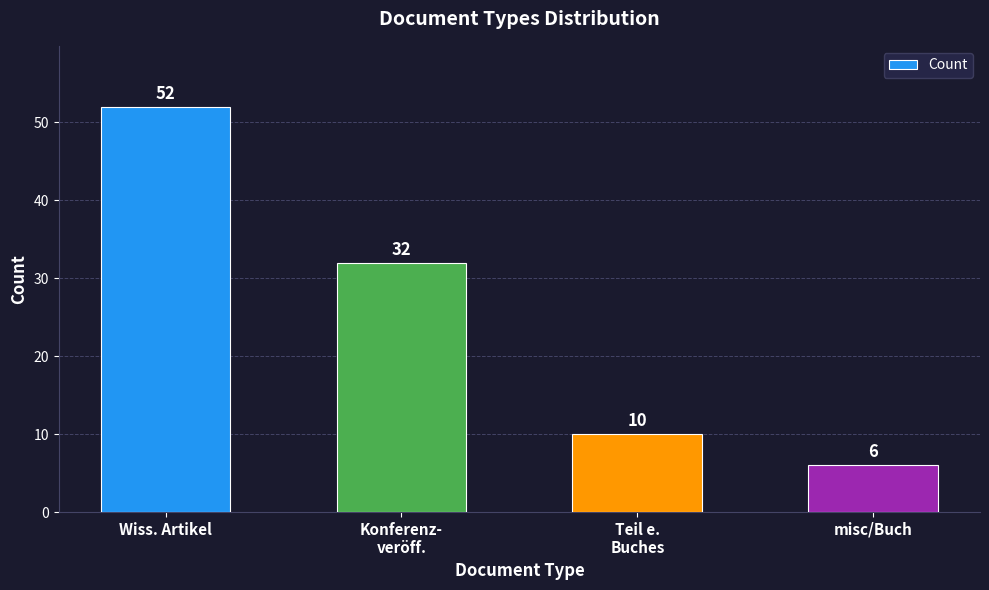

The chart shows a value of 52 at Wiss. Artikel. True or false?

True